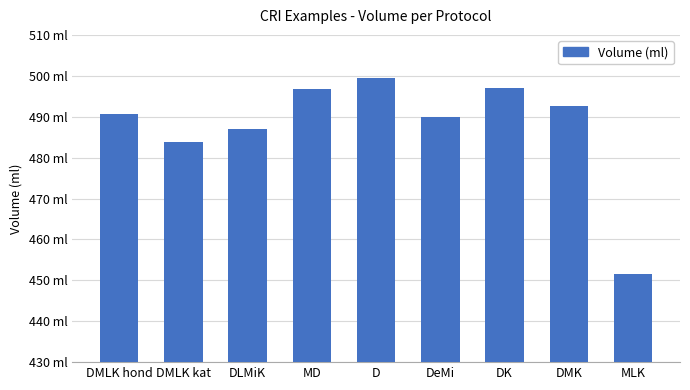

Does the chart contain any negative values?

No